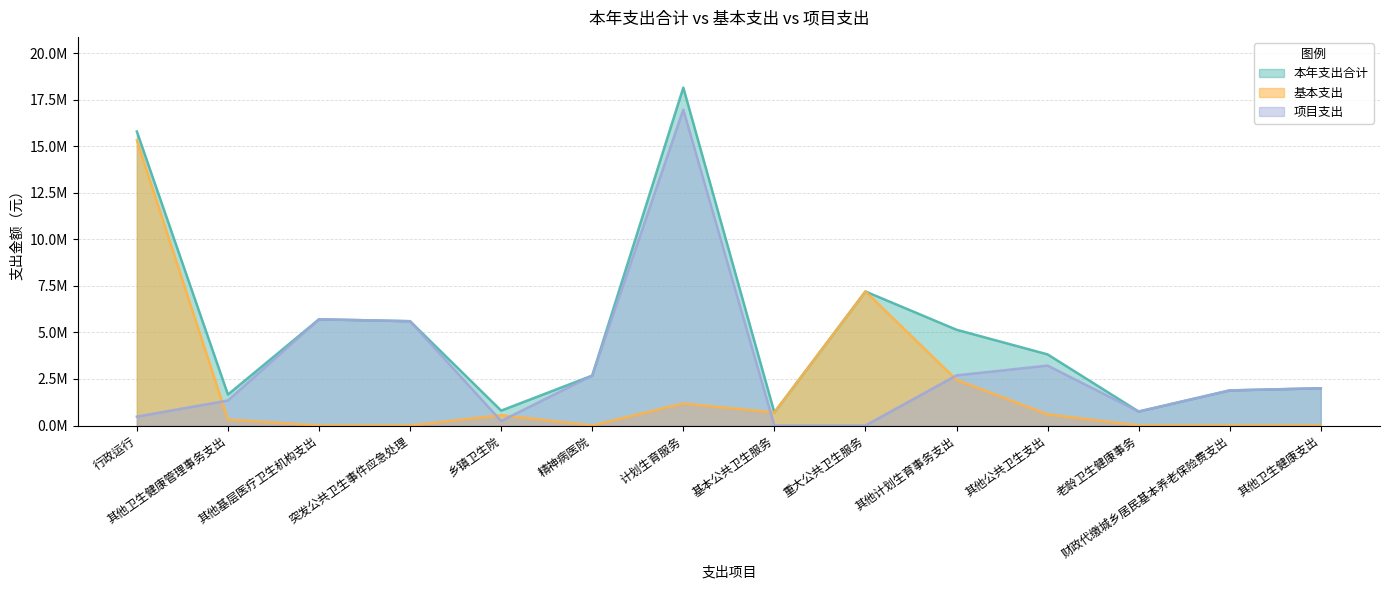

Between 重大公共卫生服务 and 行政运行, which is larger?

行政运行